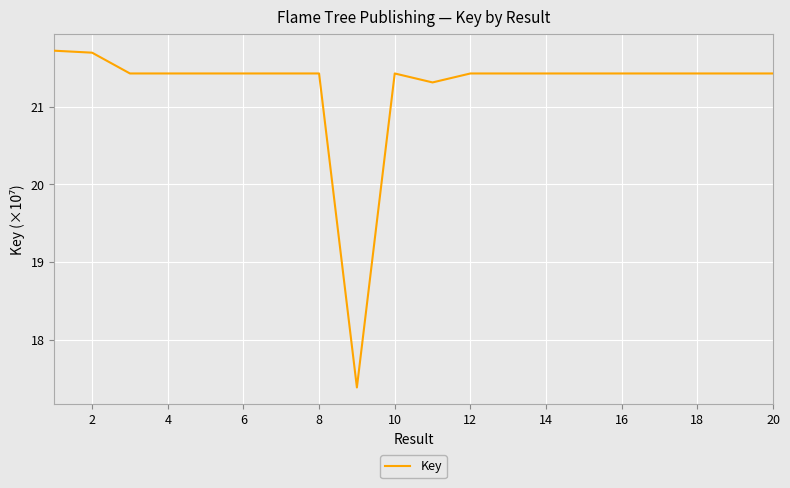

What is the greatest value displayed?

21.7